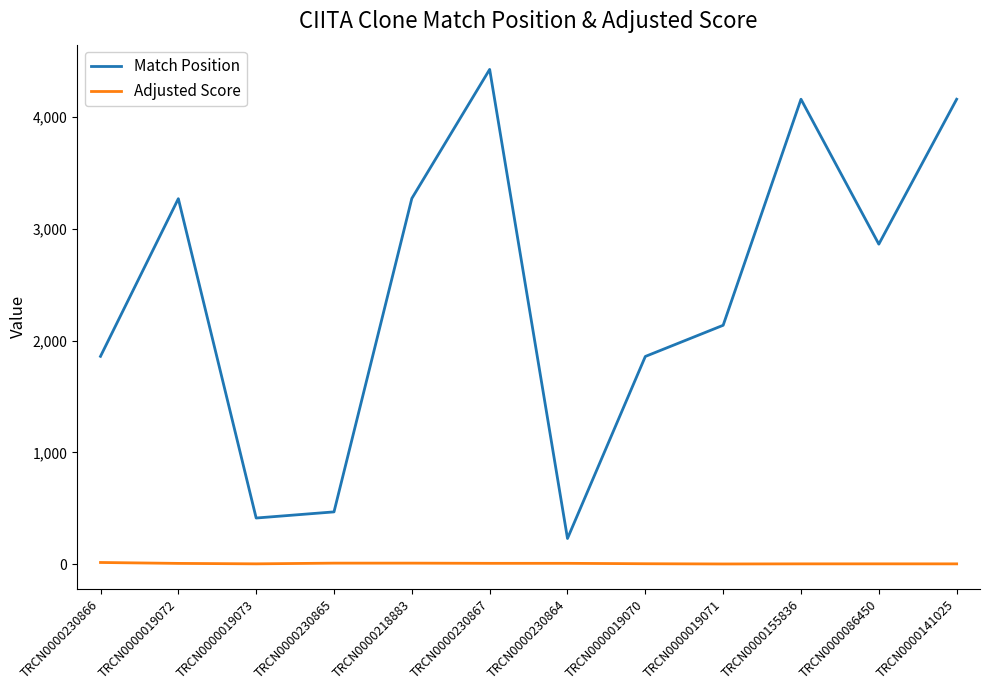

Where is Match Position nearest to the value 2329?

TRCN0000019071